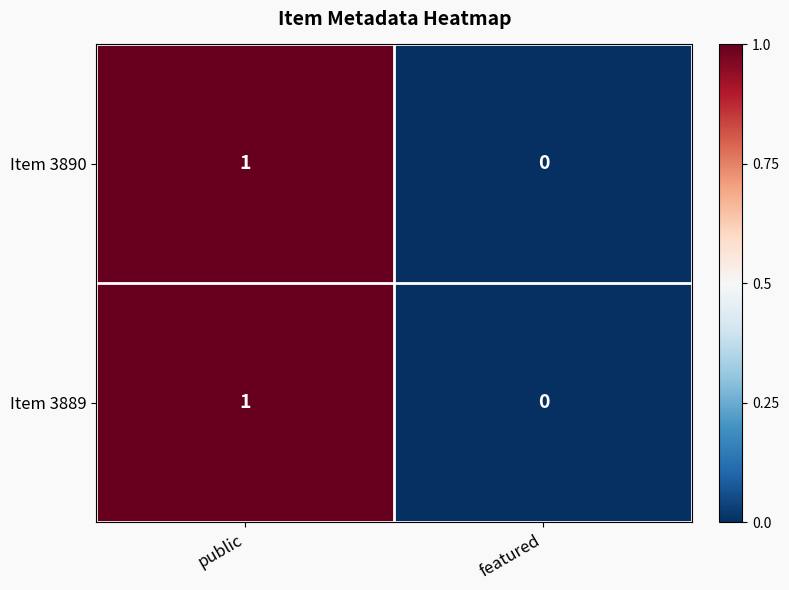

At which category is the sum across all series the highest?

public